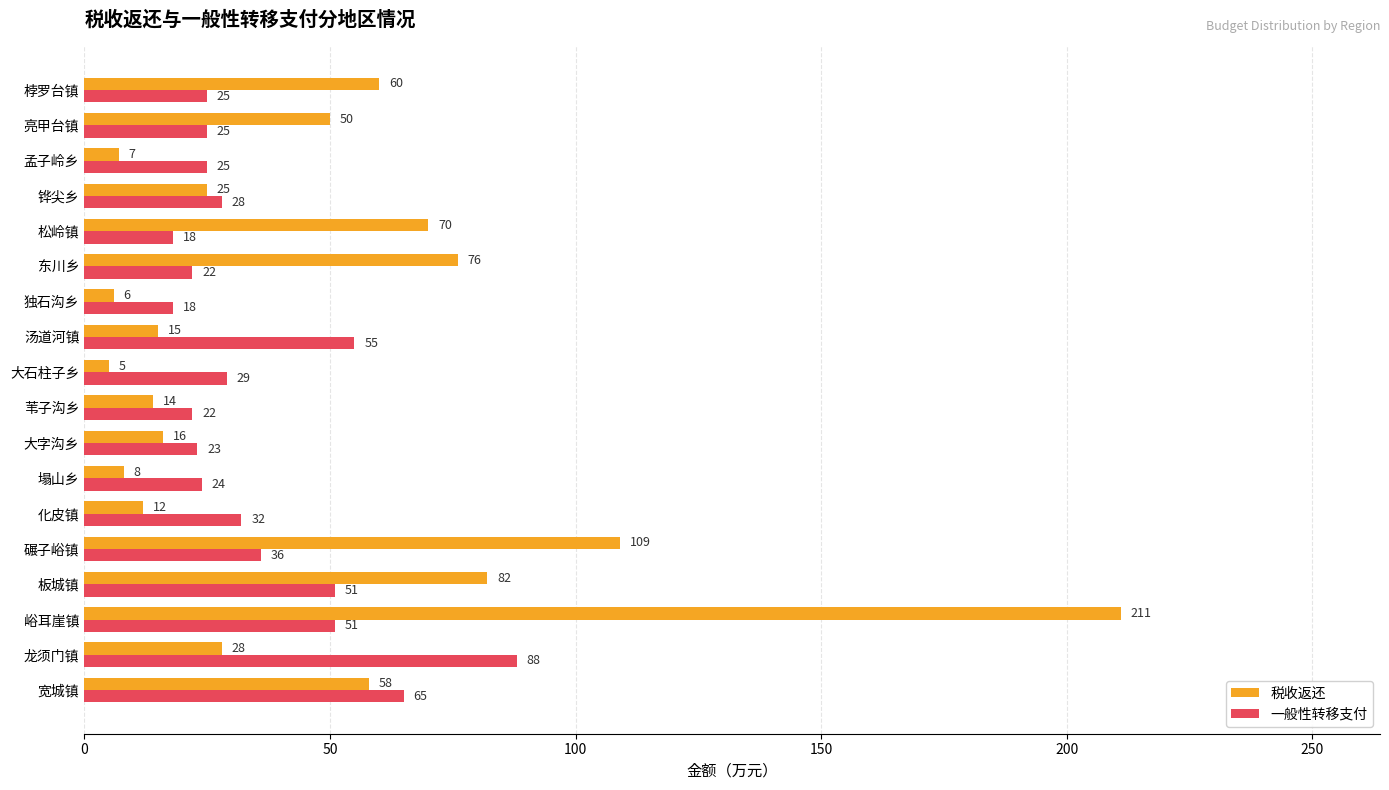

What is the approximate value of 税收返还 at 松岭镇, to the nearest 10?

70